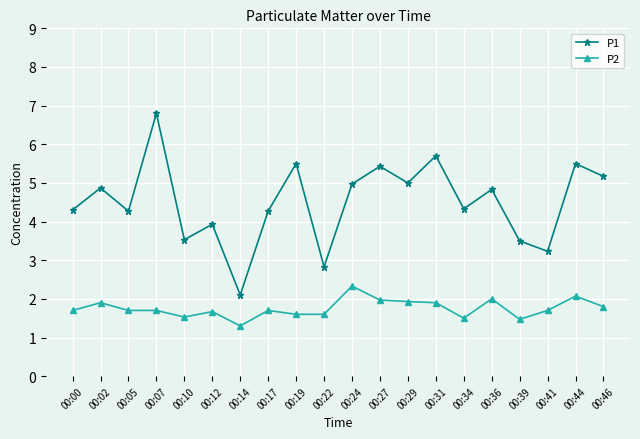

Which series has the largest range (max minus min)?

P1